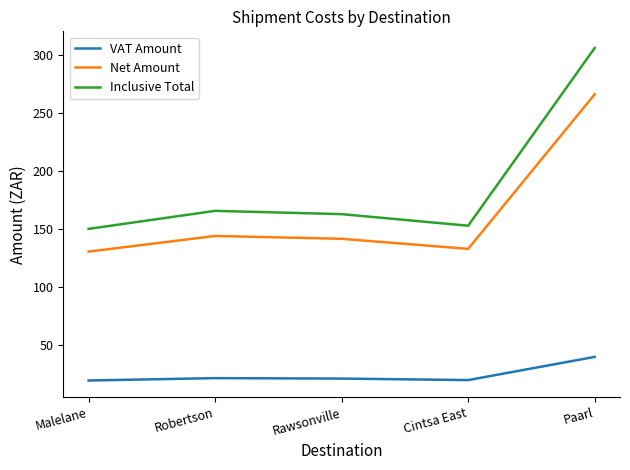

What position from the left is Paarl?

5